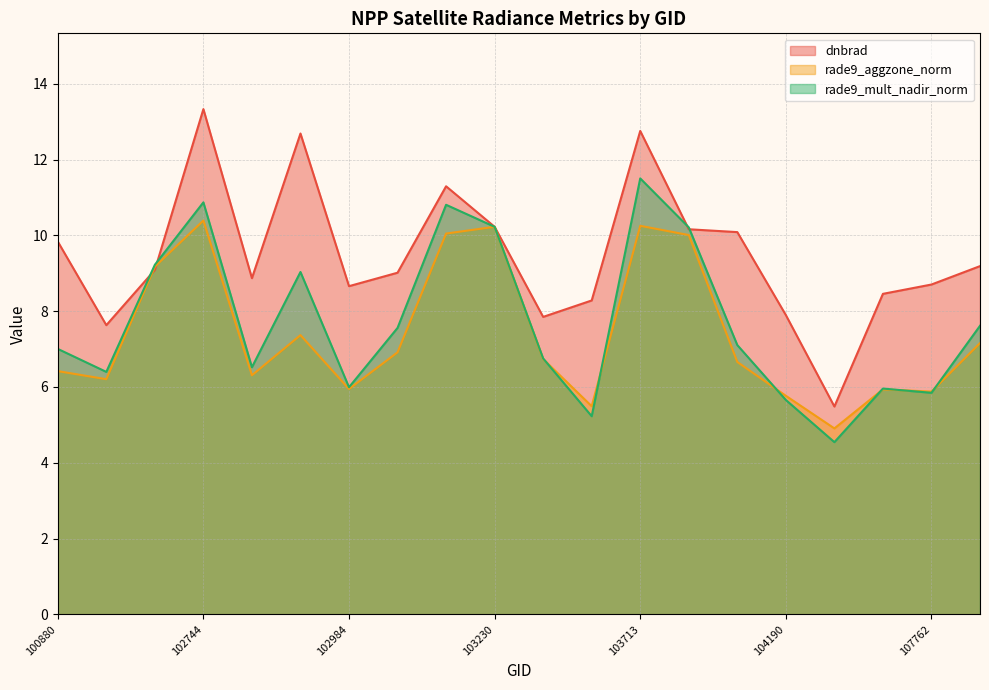

Which category has the highest value across all series?

102744